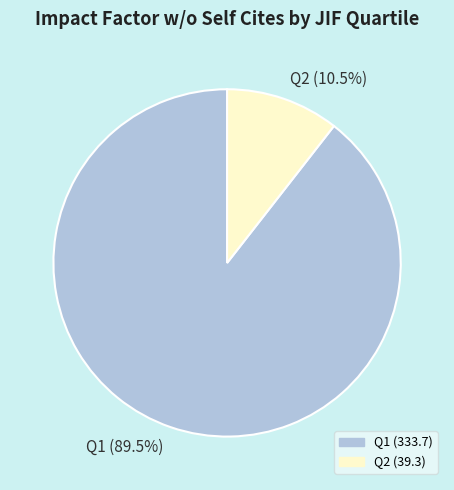

To the nearest percent, what is the average slice percentage?

50%